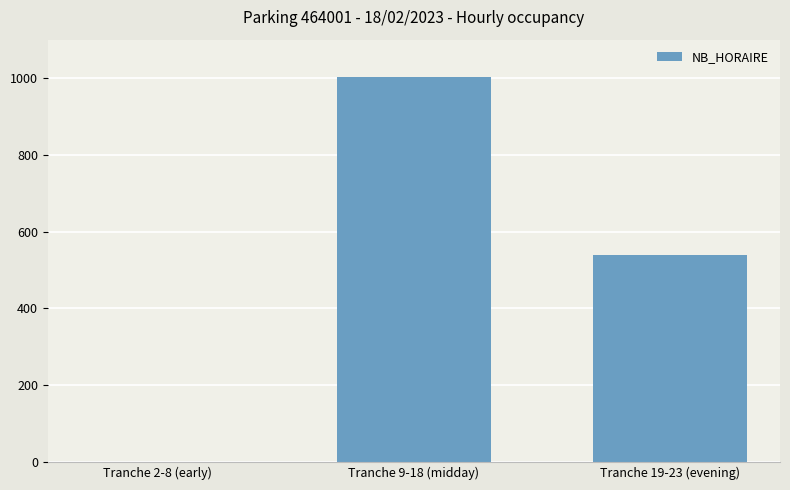

True or false: the data shows 363 at Tranche 9-18 (midday).

False